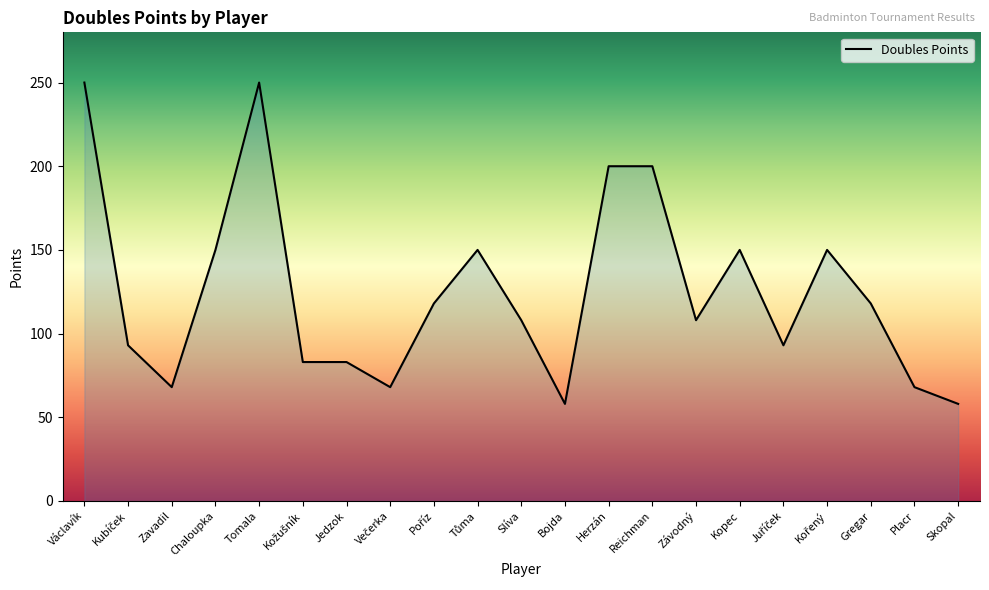

What position from the right is Slíva?

11